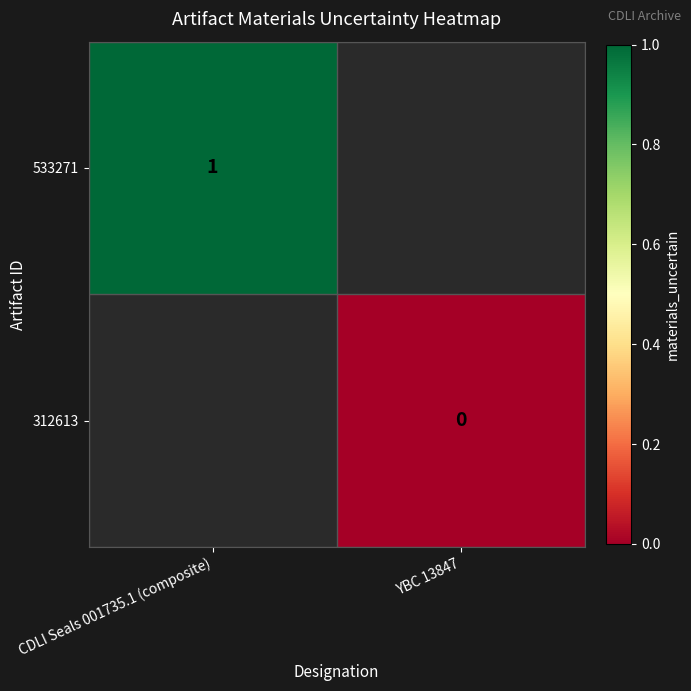

The 533271 series shows 1.0 at CDLI Seals 001735.1 (composite). True or false?

True